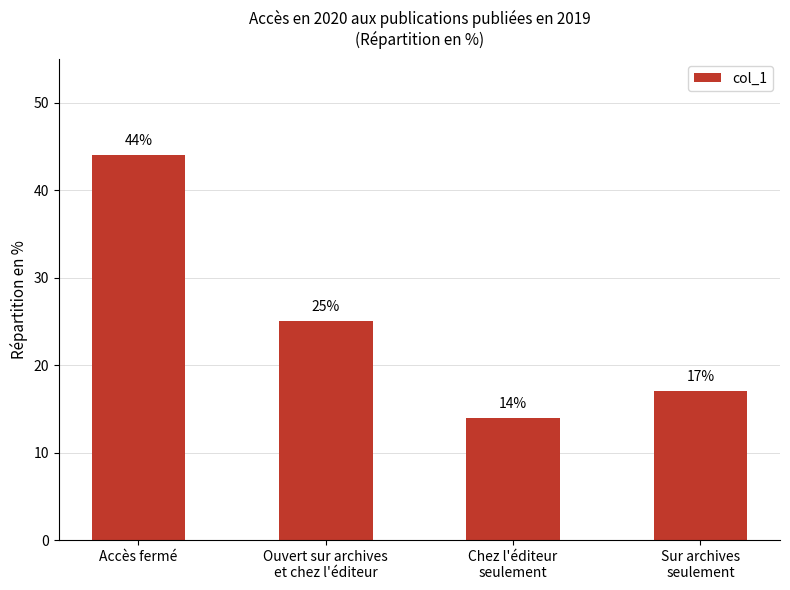

What is the change in value from Accès fermé to Chez l'éditeur
seulement?

-30